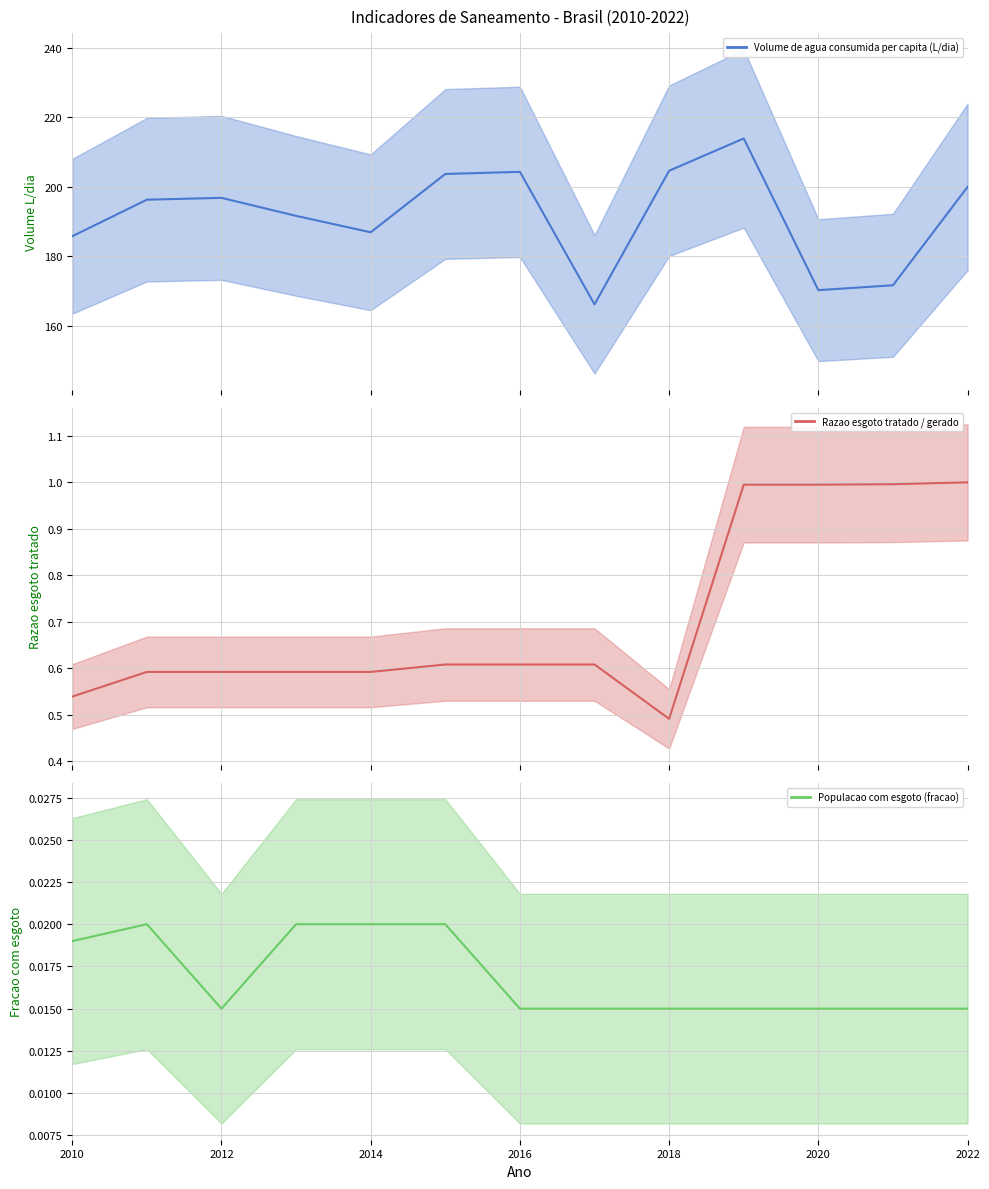

What value does the Razao esgoto tratado / gerado series have at 2016?

0.6